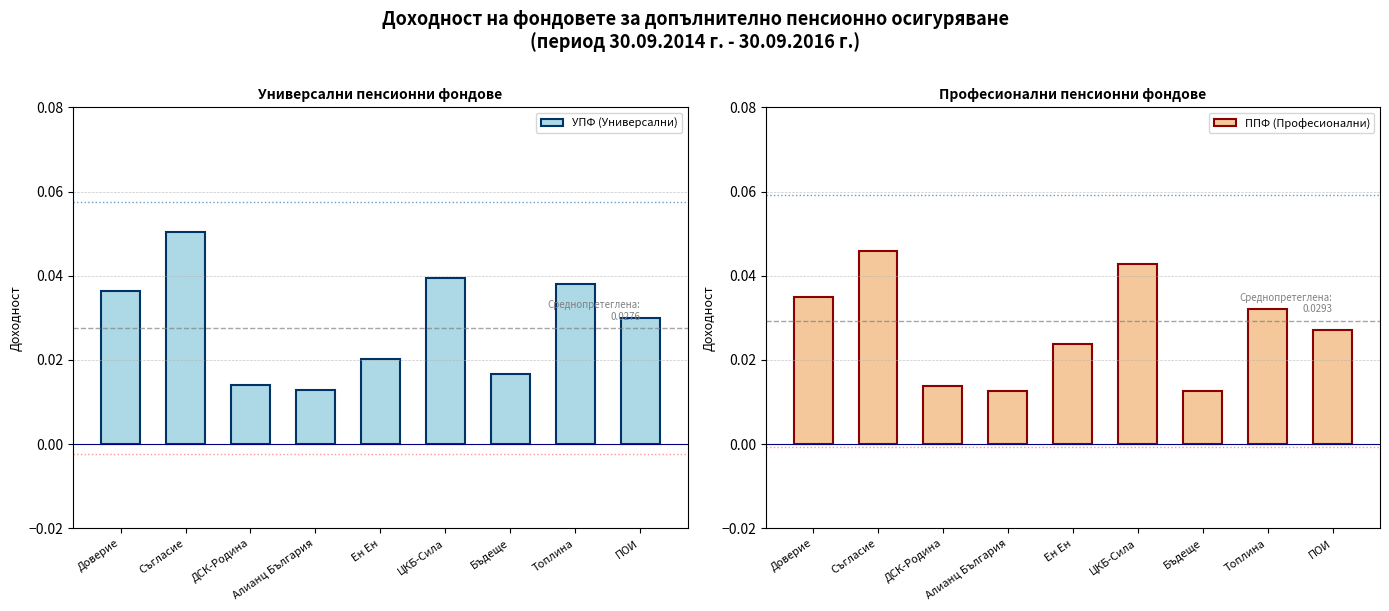

Which category has the highest value in the ППФ (Професионални) series?

Съгласие